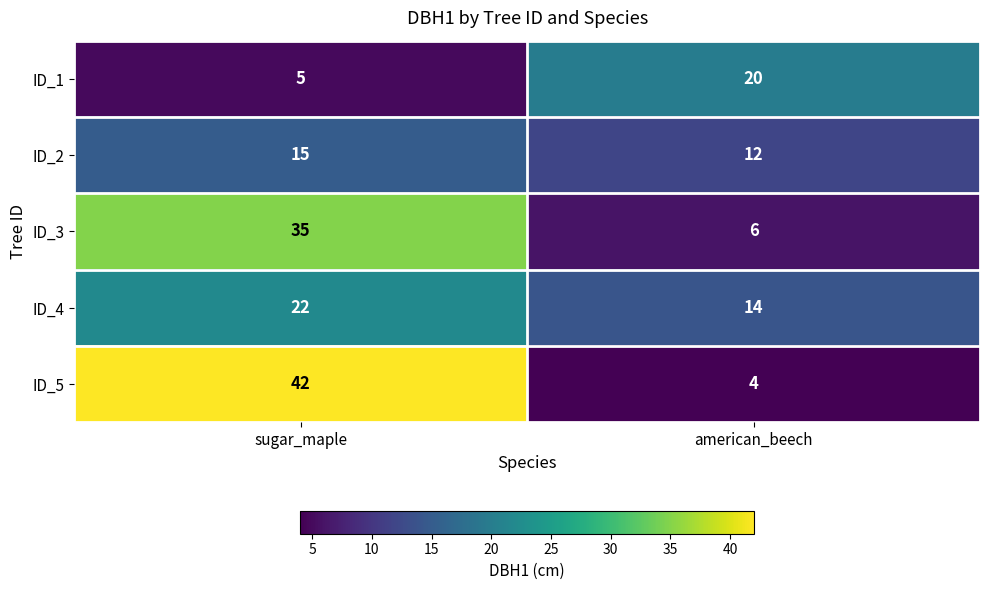

Read the ID_5 value at american_beech, to the nearest 5.

5